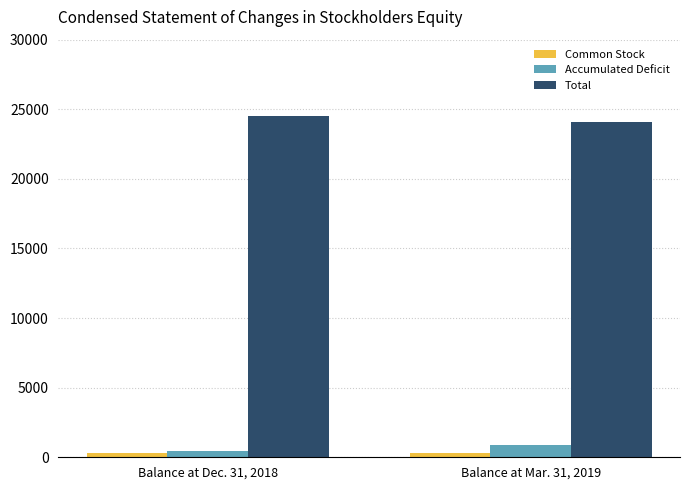

What position from the right is Balance at Mar. 31, 2019?

1